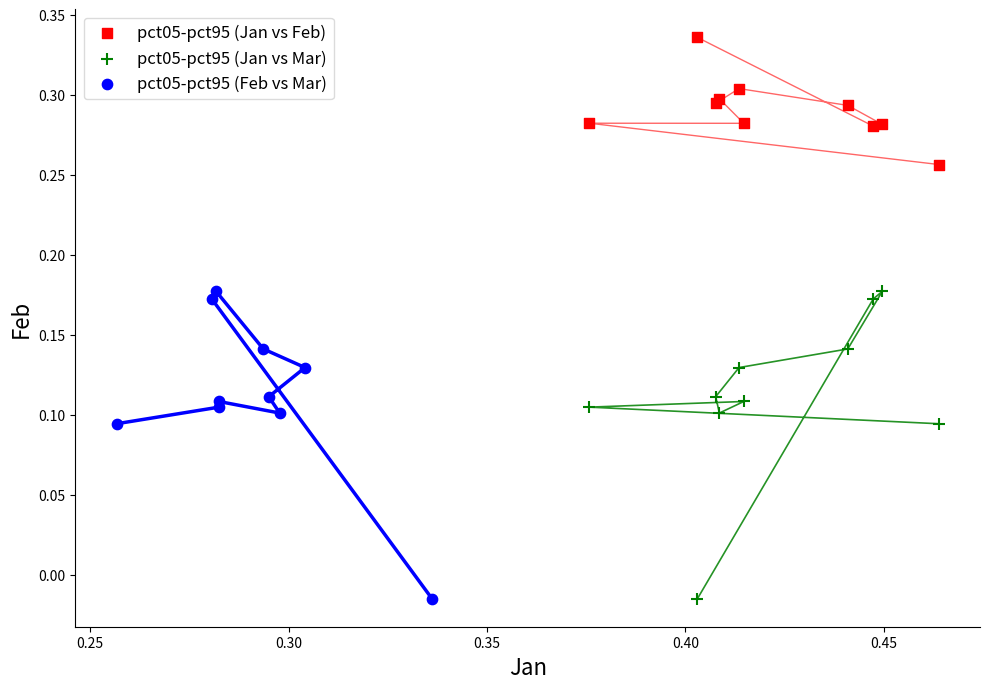

What are all the series names shown in the legend?

pct05-pct95 (Jan vs Feb), pct05-pct95 (Jan vs Mar), pct05-pct95 (Feb vs Mar)